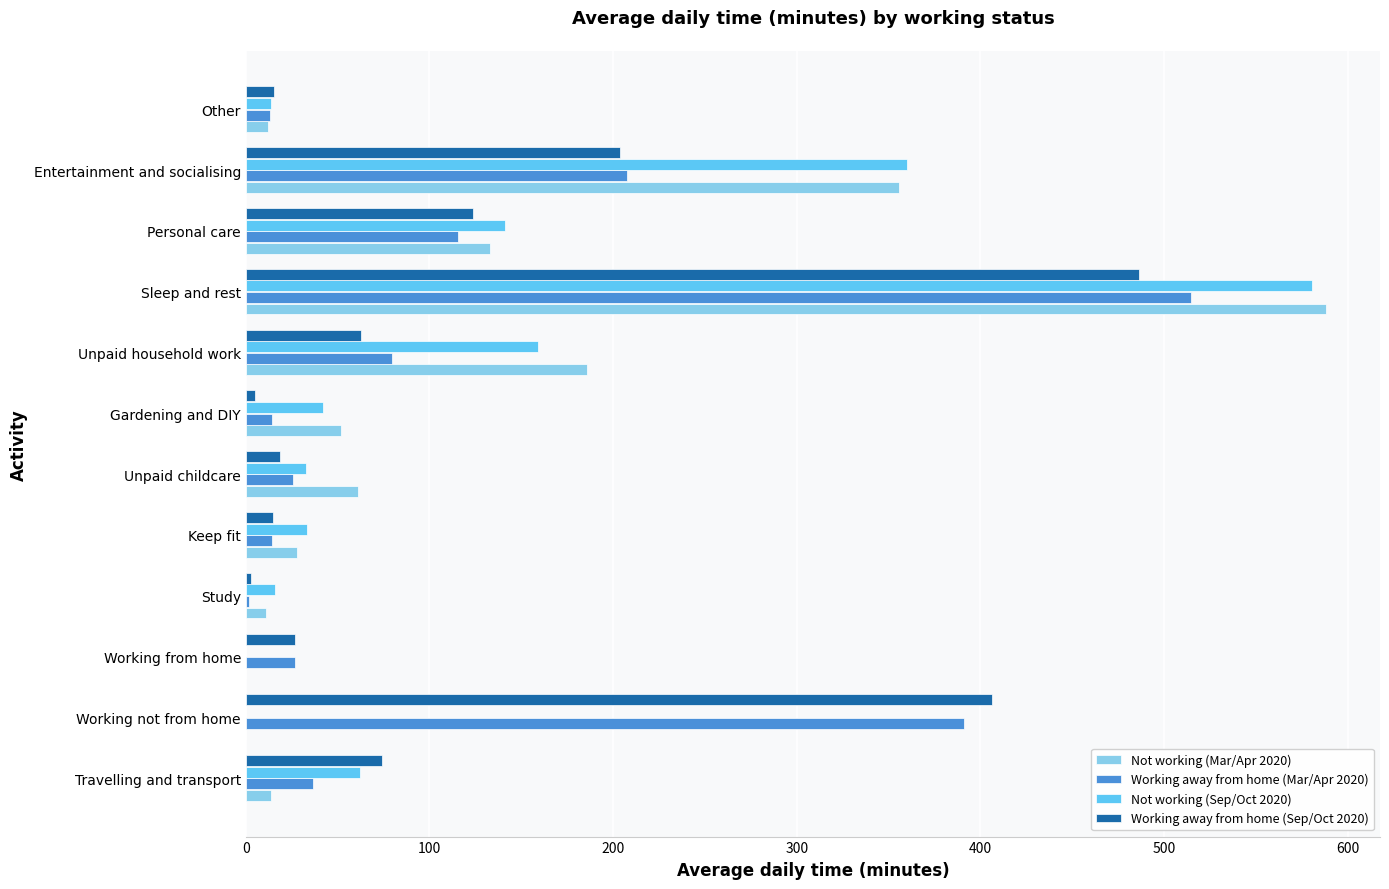

What is the total value across all series at Keep fit?

90.4